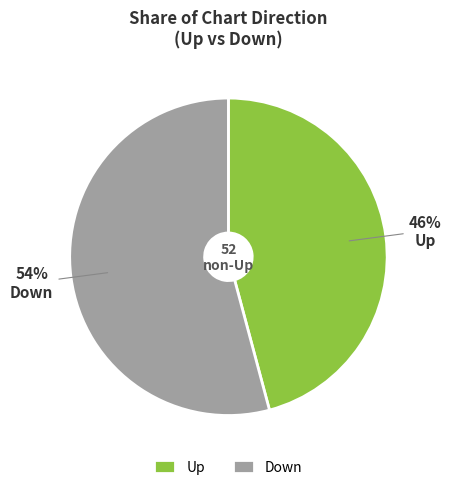

To the nearest percent, what is the difference between the largest and smallest slice percentages?

8%